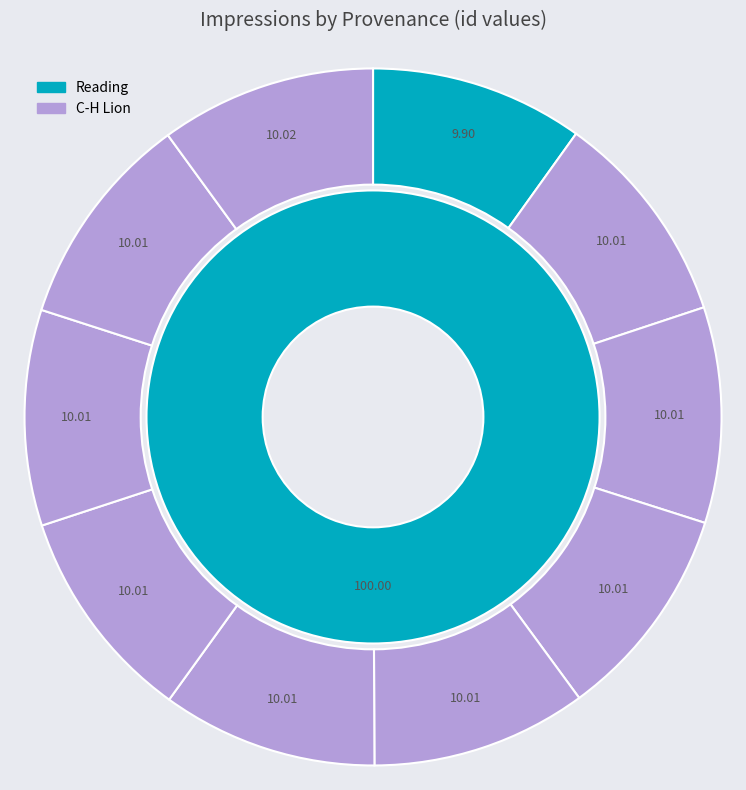

How many slices are in this pie chart?

10